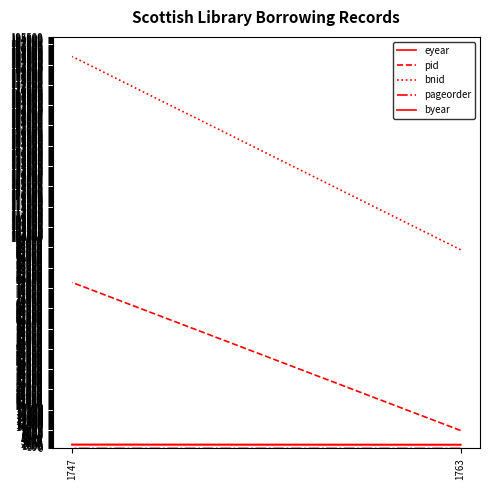

Which has a higher value, 1763 or 1747?

1747